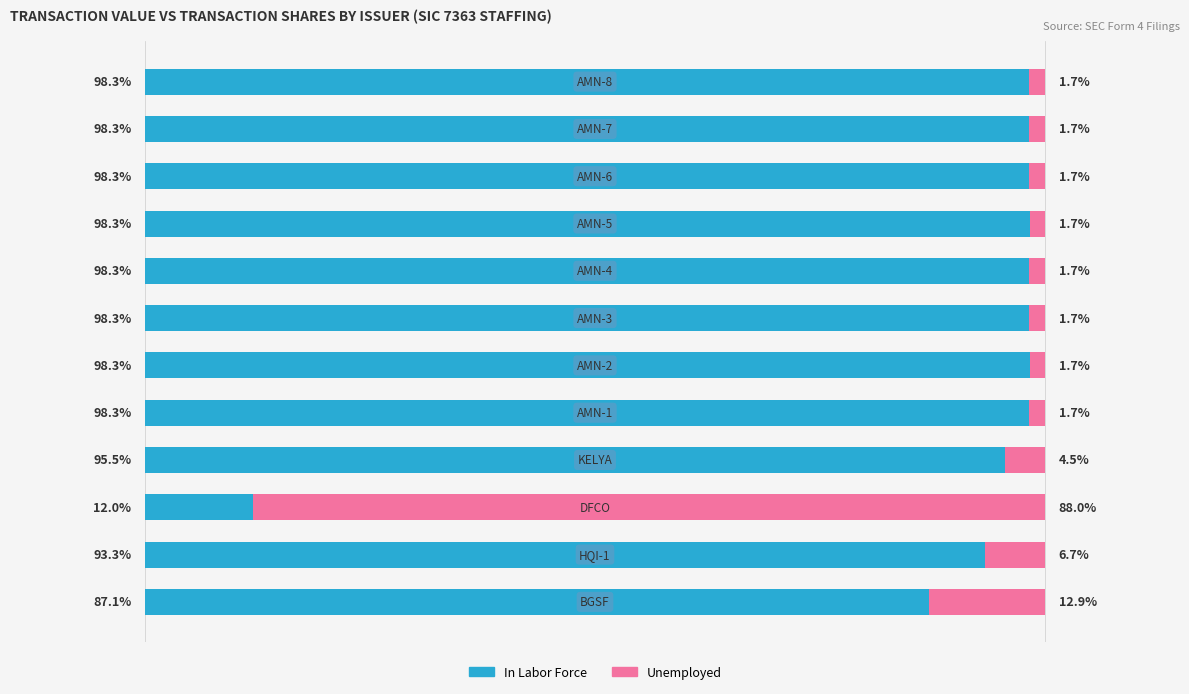

What are all the series names shown in the legend?

In Labor Force, Unemployed